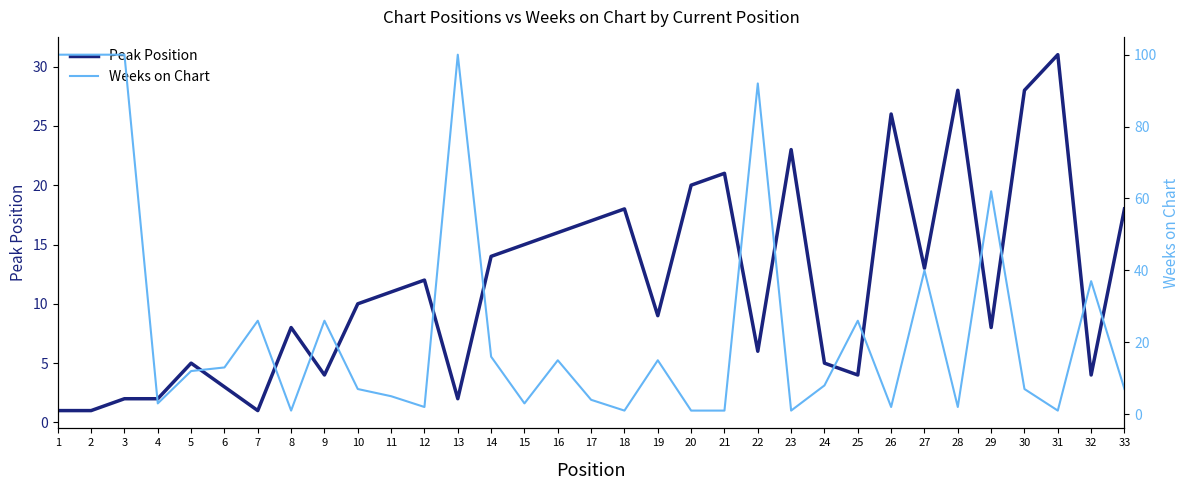

Which series has the largest total across all categories?

Weeks on Chart